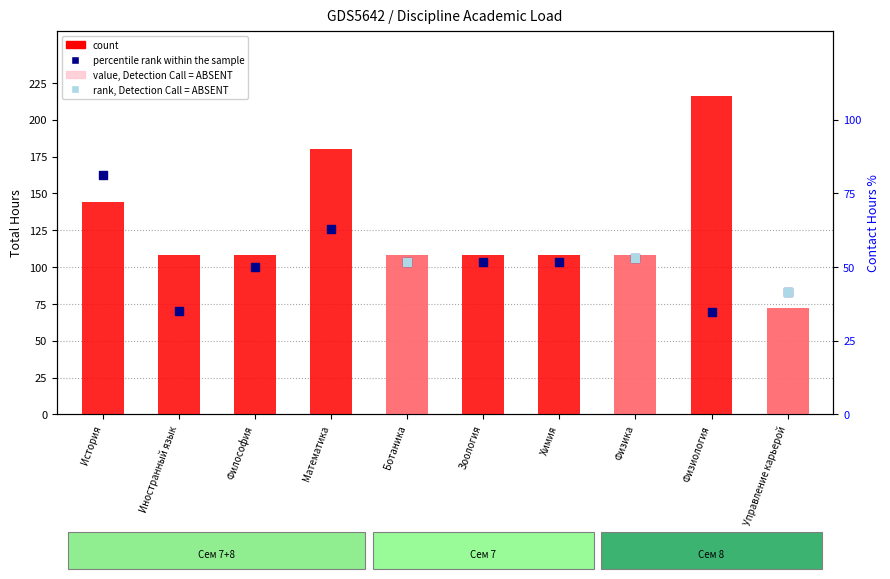

Which series has the largest Y range (max minus min)?

count